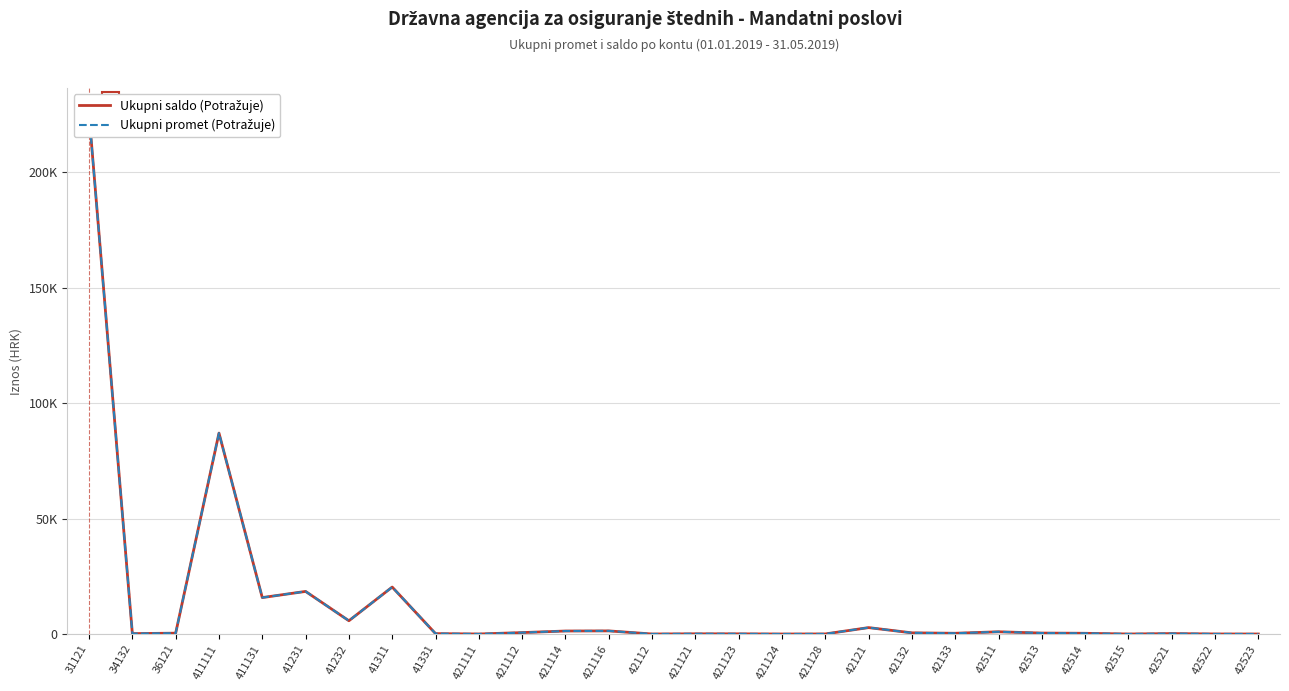

What is the label of the 16th point from the right?

421116